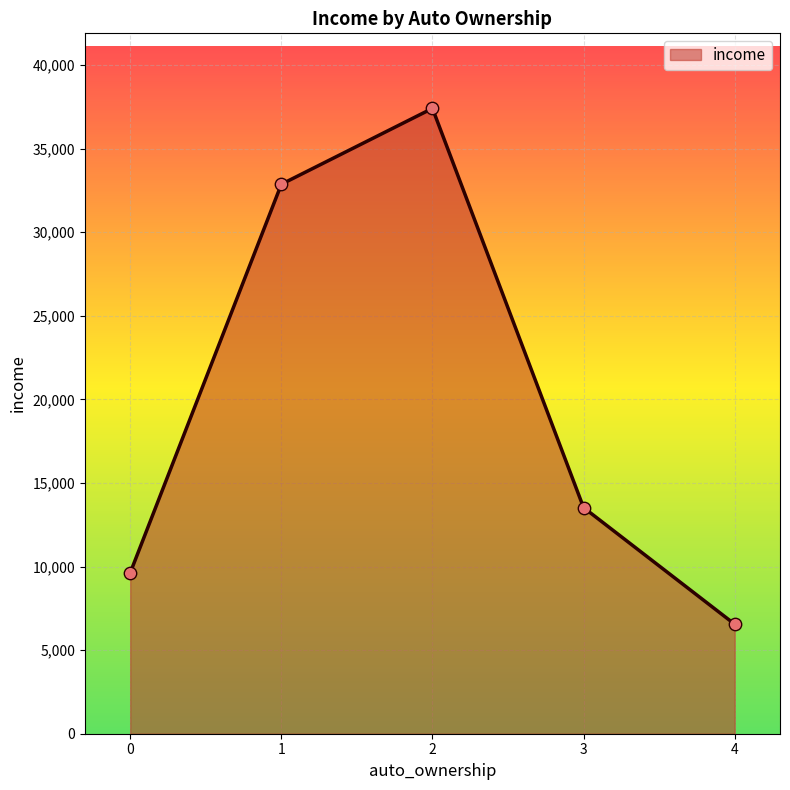

What is the change in value from 2 to 3?

-23884